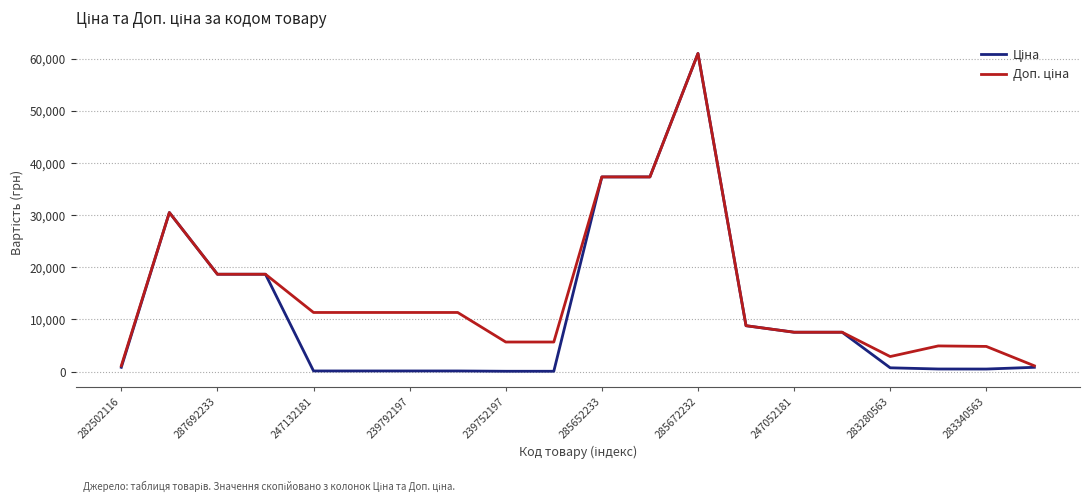

What is the maximum value shown in the chart?

61024.7